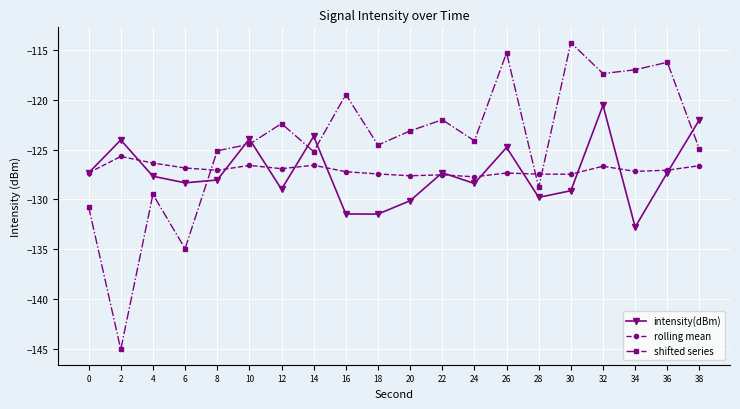

What is the highest value of the shifted series series?

-114.3